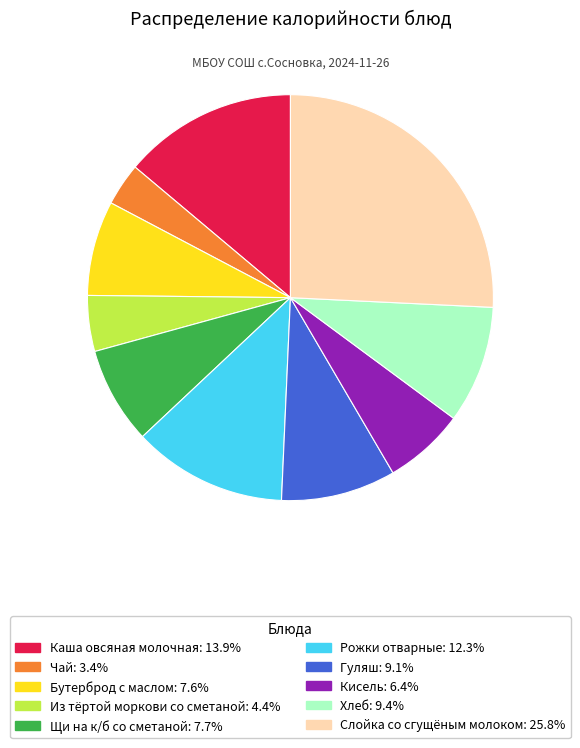

Is it true that Хлеб is 1% of the pie?

False